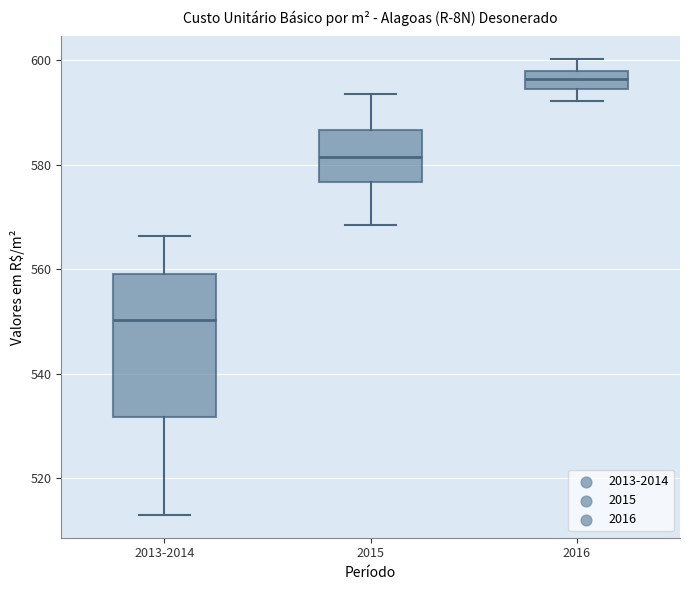

Reading left to right, transcribe this box plot: for each box, give where its median line is, the range the box spans, and where its two whiskers end, as read against the y-axis. The values are not printed on the chart, so give them approximately, as read against the axis.

2013-2014: median 550, box 532 to 560, whiskers 512 to 566
2015: median 582, box 576 to 586, whiskers 568 to 594
2016: median 596, box 594 to 598, whiskers 592 to 600